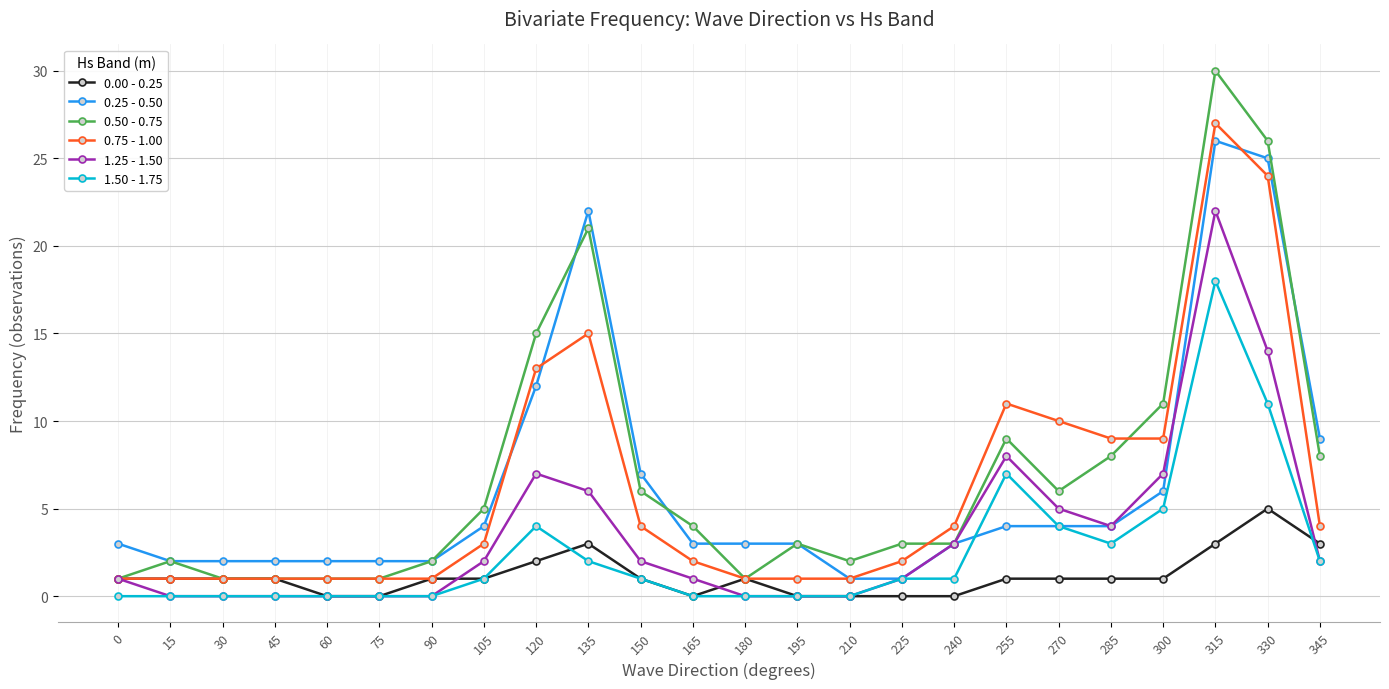

What is the difference between the maximum and second lowest values in the 0.50 - 0.75 series?

29